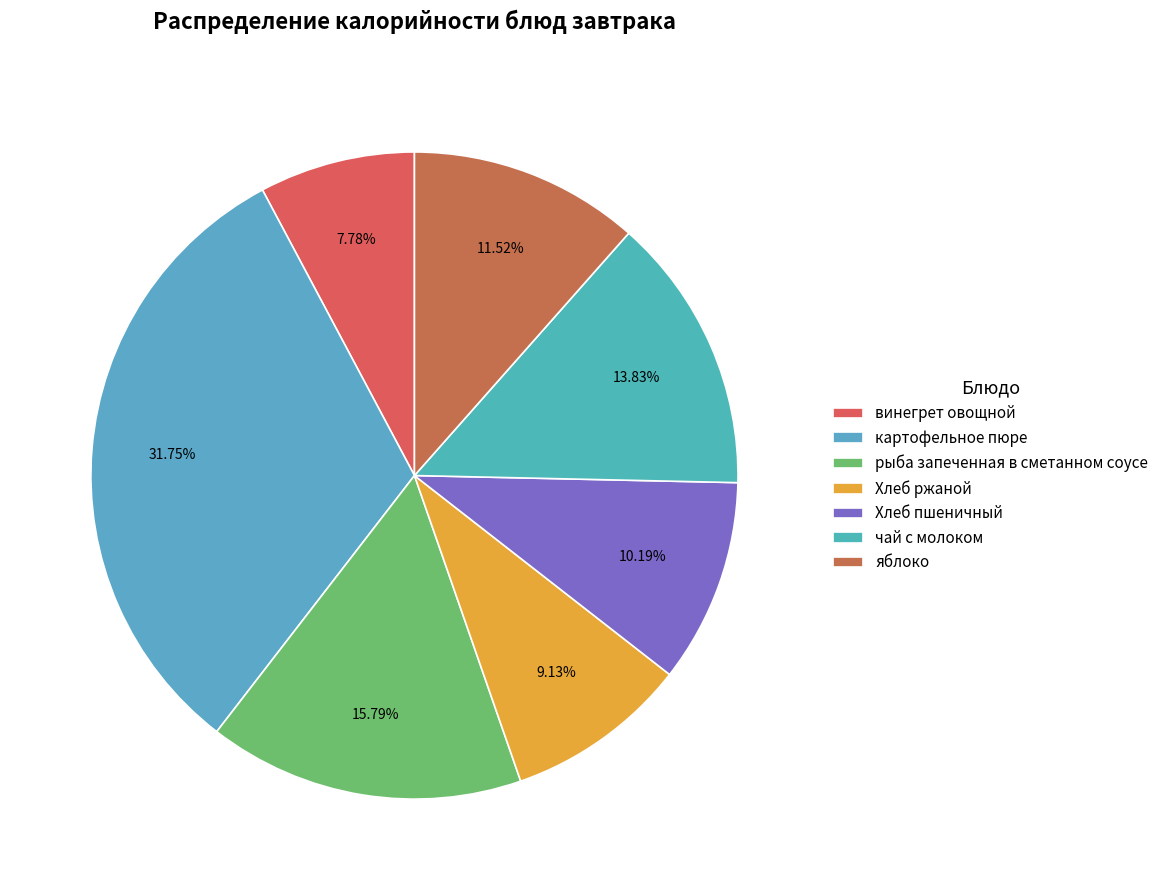

Is чай с молоком the majority of the pie?

No